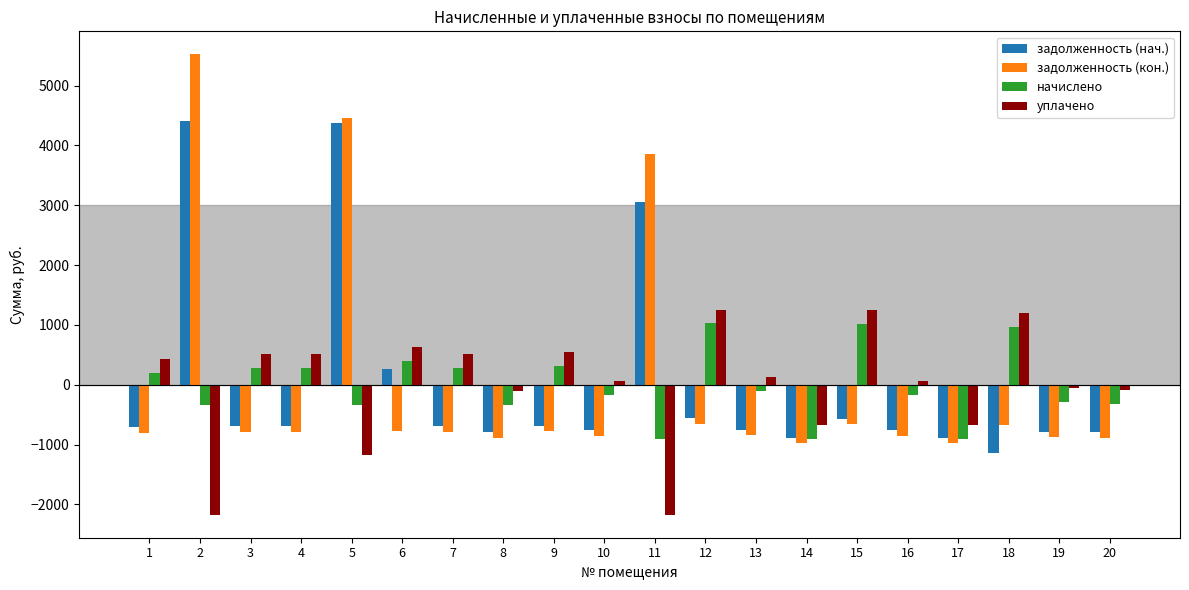

Rank the series at 2 from highest to lowest value.

задолженность (кон.), задолженность (нач.), начислено, уплачено